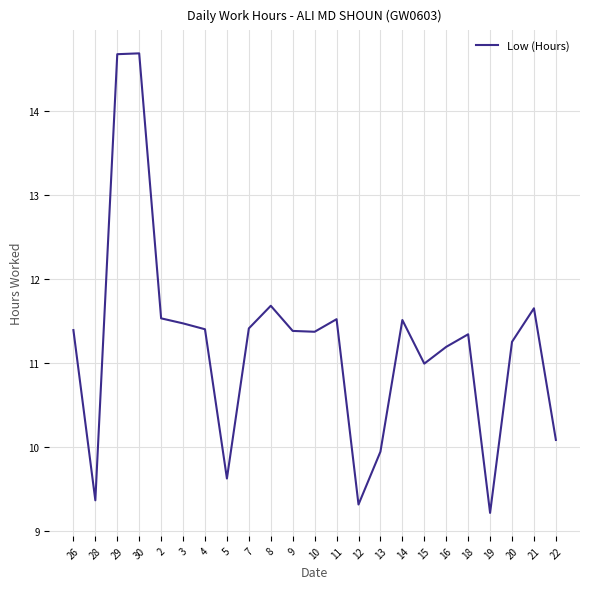

What position from the left is 8?

10